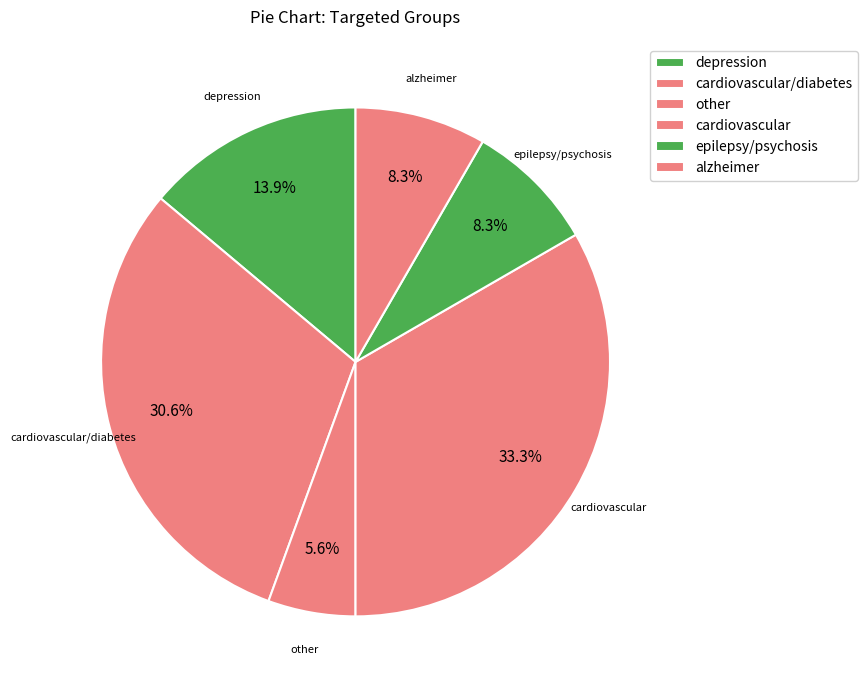

What percentage is the cardiovascular/diabetes slice, to the nearest percent?

31%